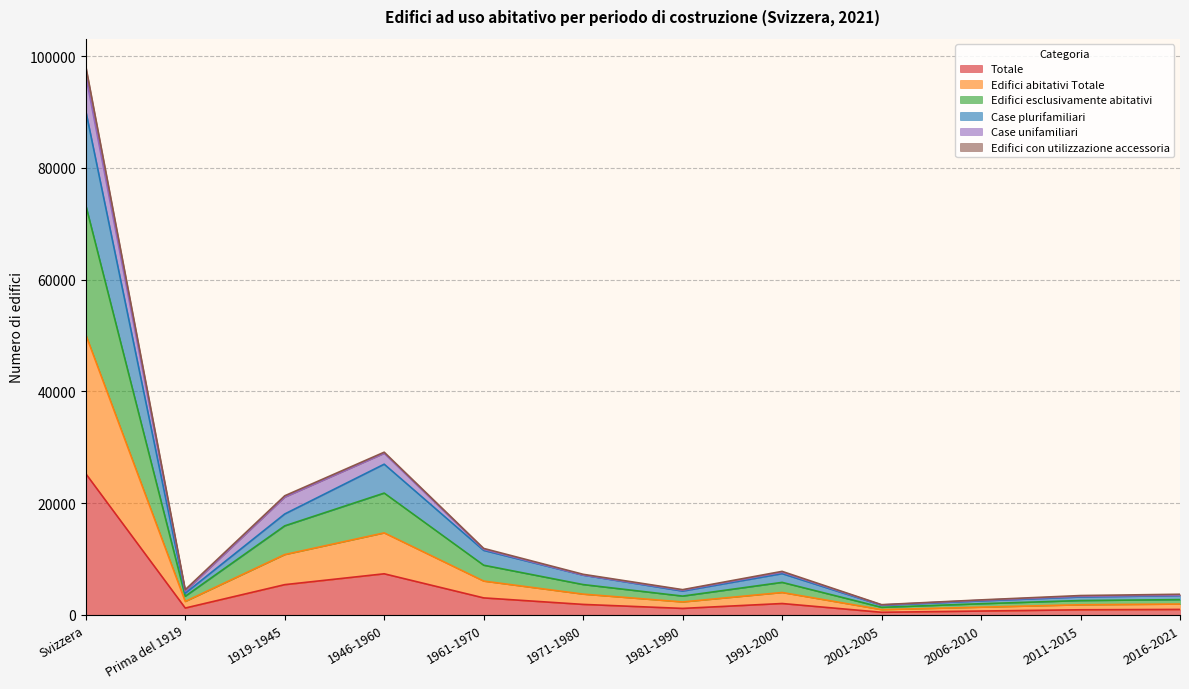

At which category is the sum across all series the highest?

Svizzera